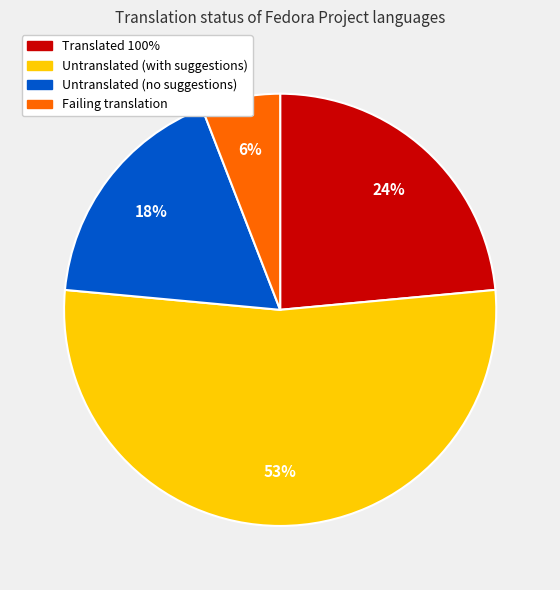

Is there a majority slice in this chart?

Yes